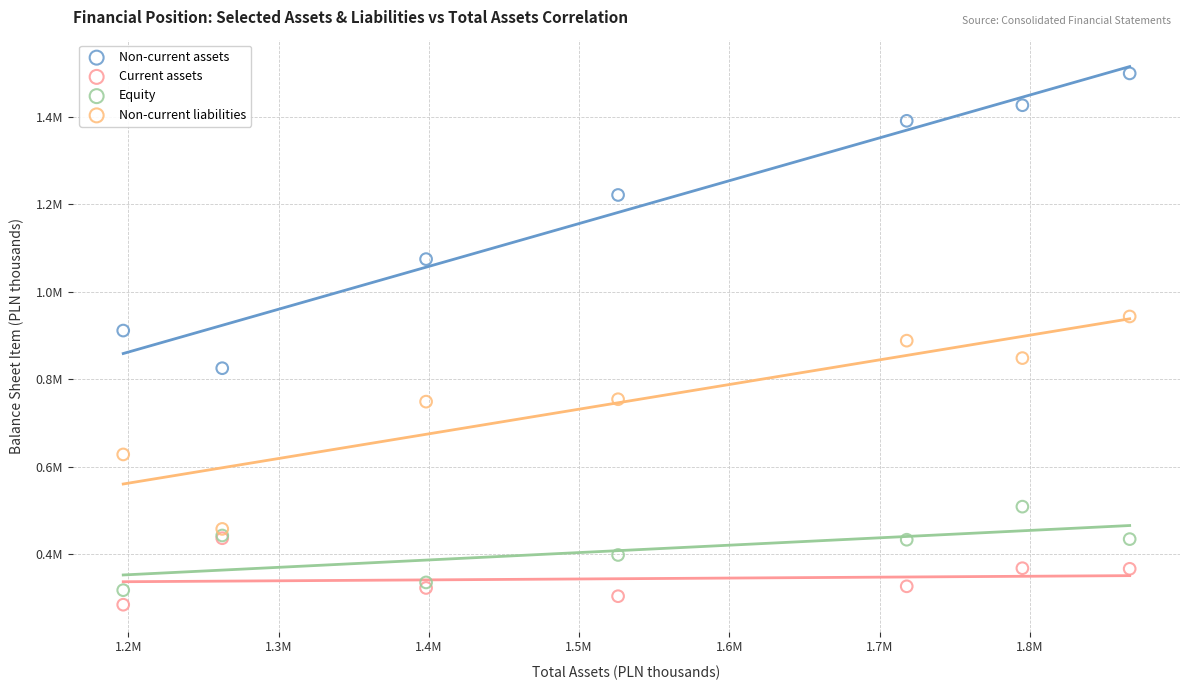

Which series has the largest Y range (max minus min)?

Non-current assets